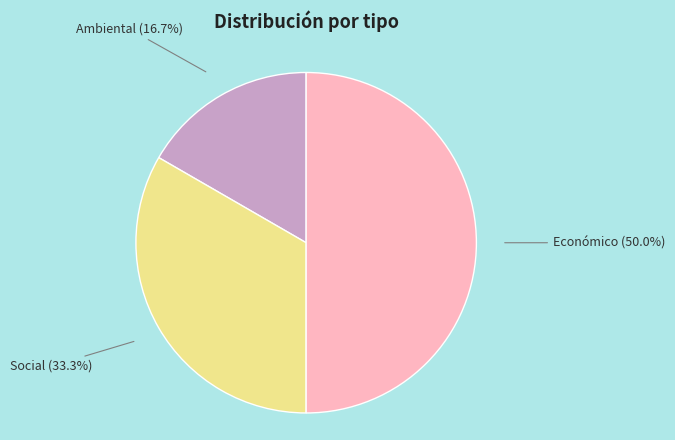

Is Social the majority of the pie?

No